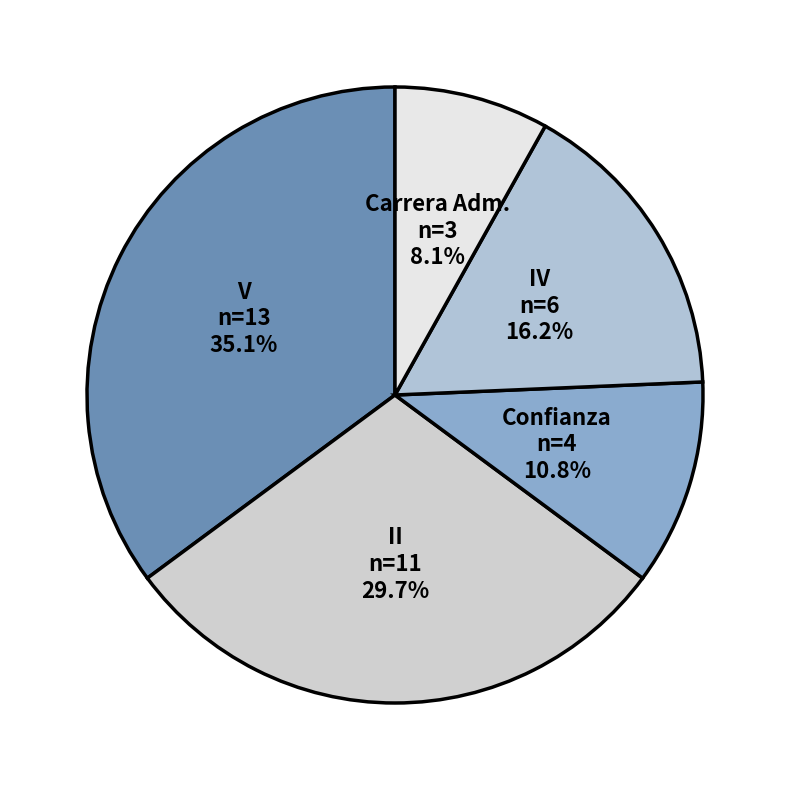

To the nearest percent, what is the average slice percentage?

20%